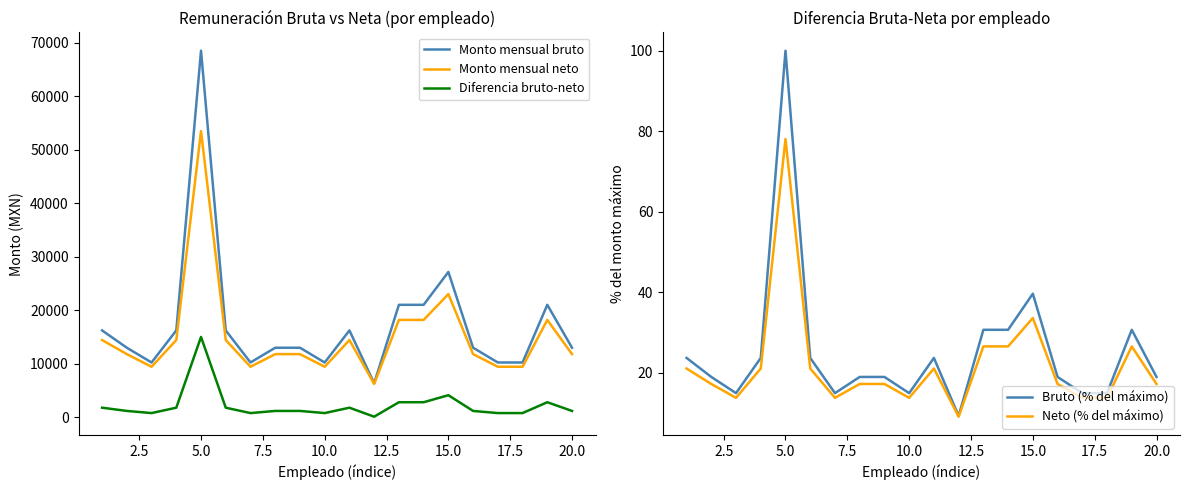

True or false: Monto mensual bruto and Diferencia bruto-neto cross at least once.

False